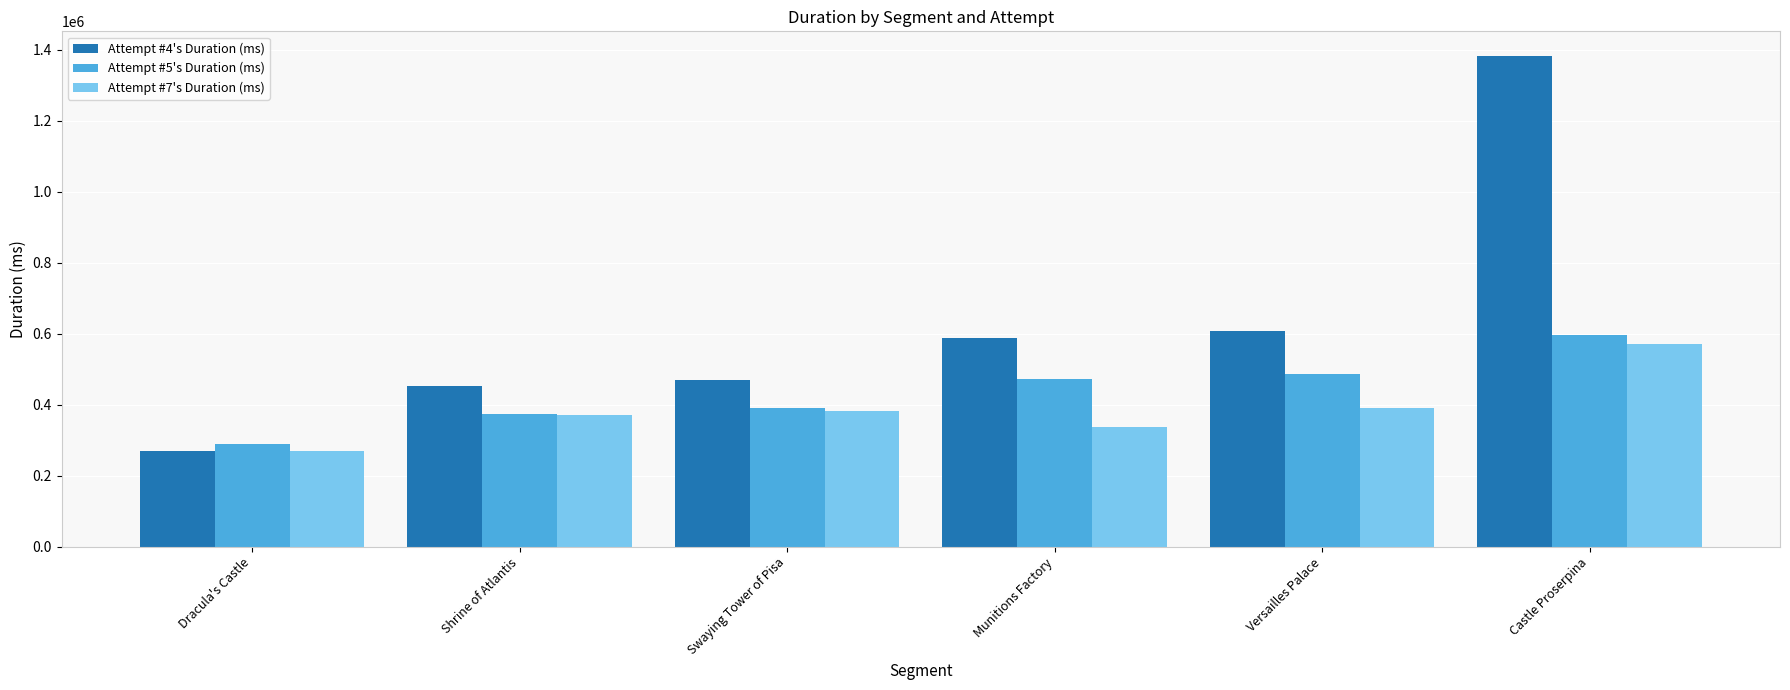

The Attempt #4's Duration (ms) series shows 470070 at Swaying Tower of Pisa. True or false?

True